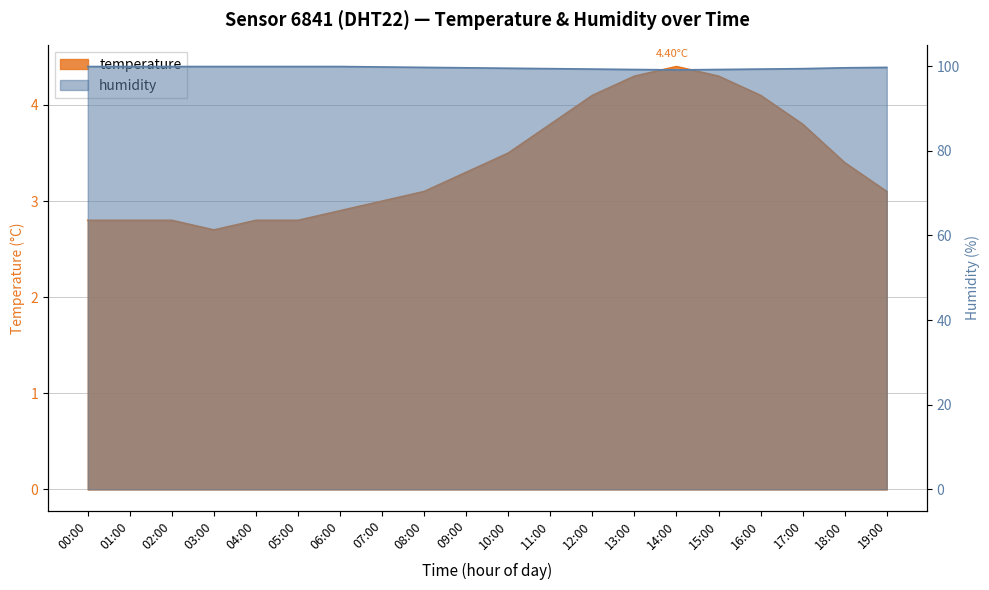

True or false: temperature and humidity intersect in this chart.

False